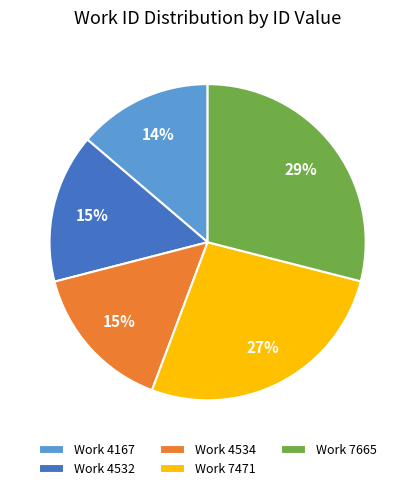

What is the ratio of the value at Work 4532 to the value at Work 7471?

0.6